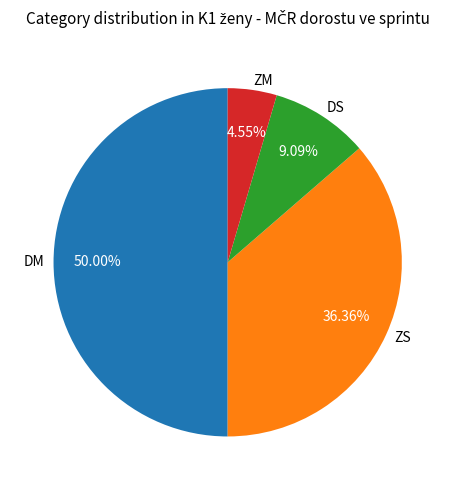

To the nearest percent, what portion does ZS represent?

36%